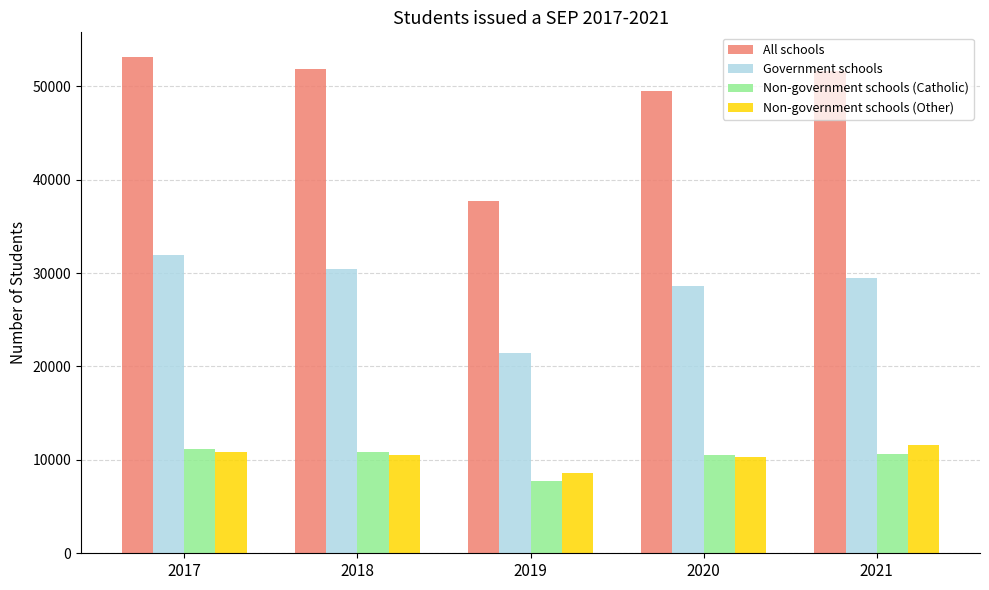

What are all the series names shown in the legend?

All schools, Government schools, Non-government schools (Catholic), Non-government schools (Other)